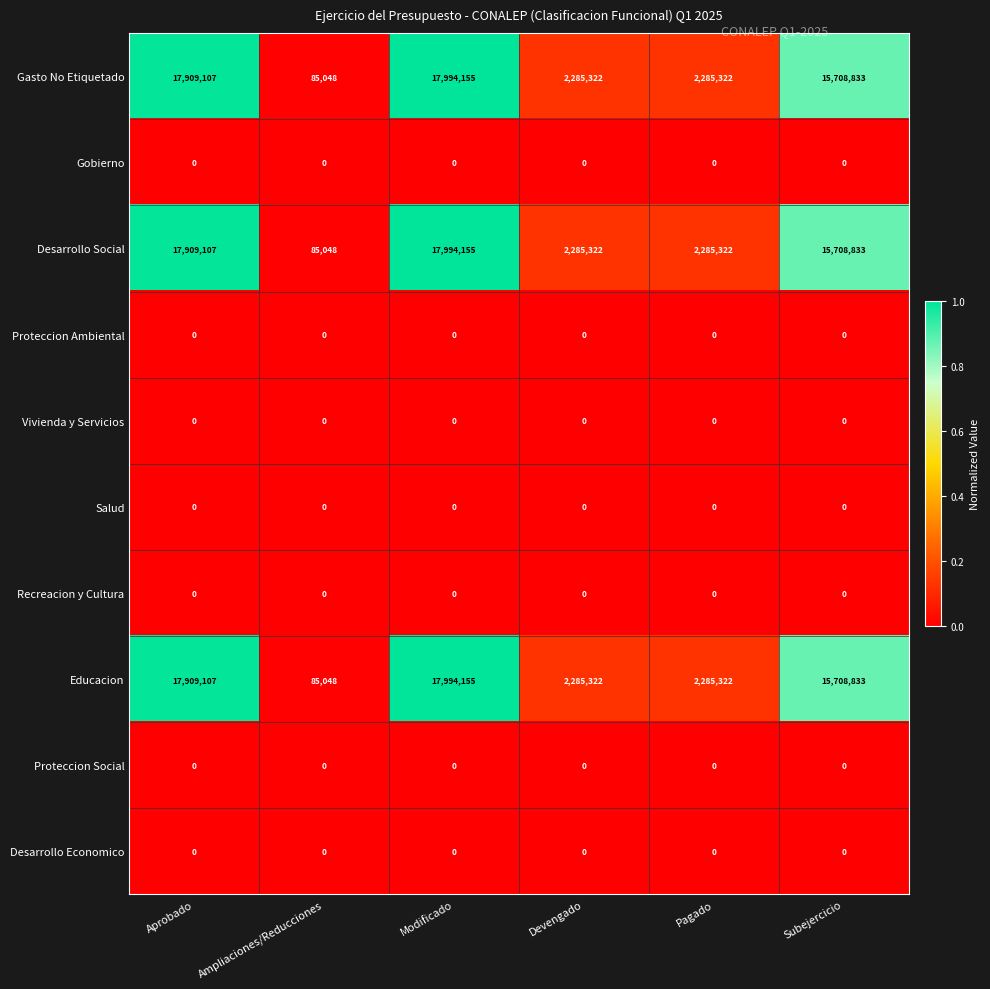

What is the greatest value displayed?

17994155